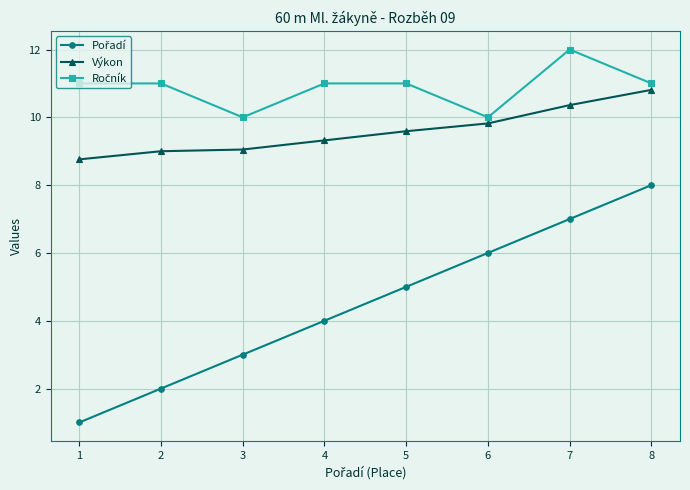

Is it true that Výkon equals 8.8 at 1?

True